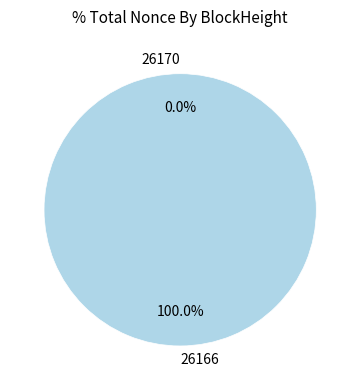

True or false: 26170 accounts for 0% of the total.

True